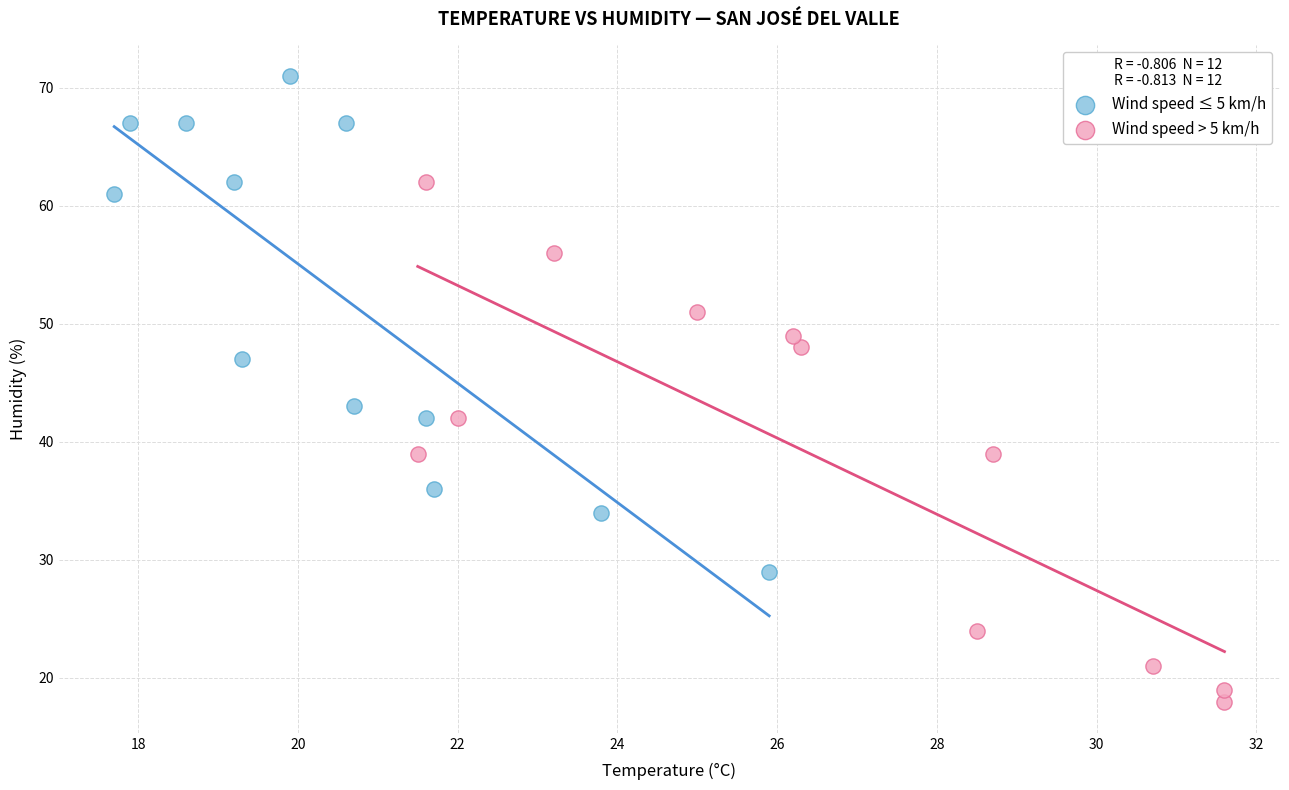

Which series has the widest spread of Y values?

Wind speed > 5 km/h